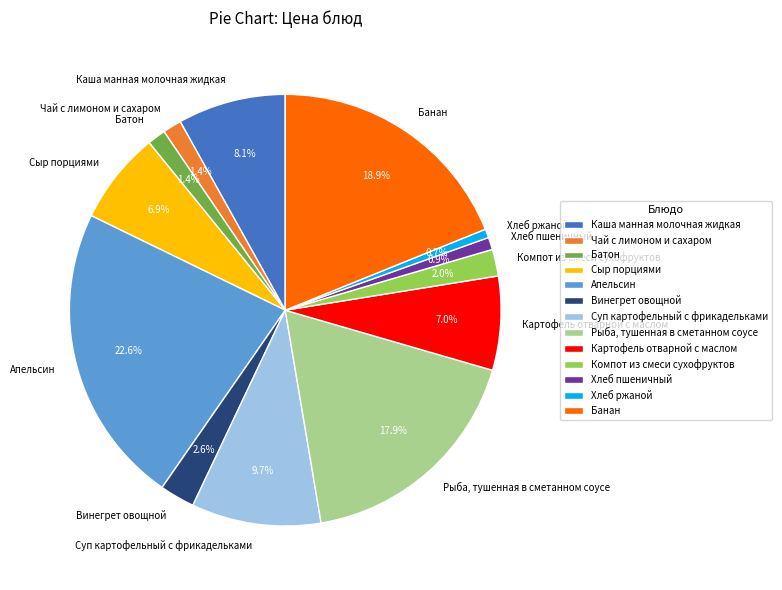

Does Компот из смеси сухофруктов represent more than half of the total?

No